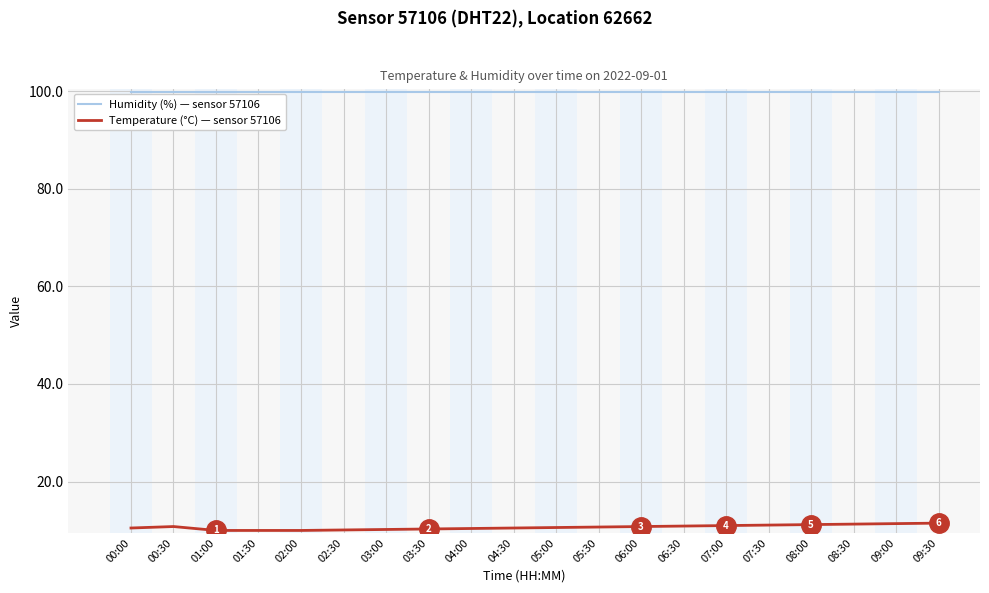

What is the average value of the Temperature (°C) — sensor 57106 series?

10.7